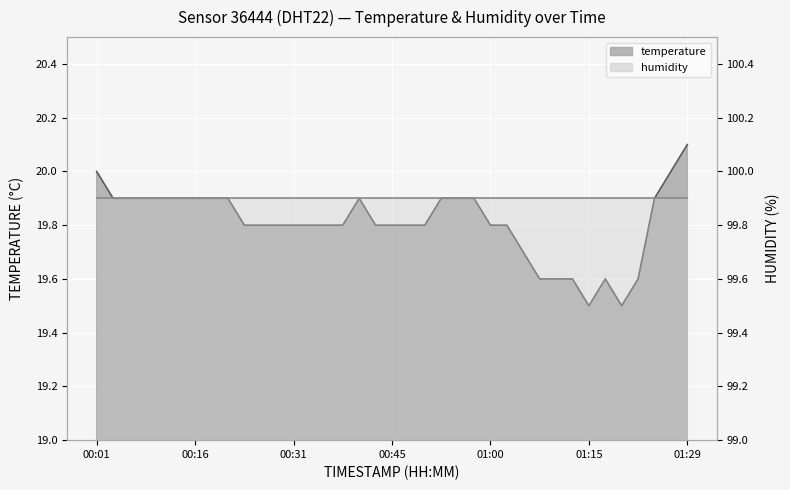

Rank the categories by value from highest to lowest.

01:29, 00:01, 01:27, 00:04, 00:06, 00:09, 00:11, 00:13, 00:16, 00:18, 00:21, 00:40, 00:53, 00:55, 00:57, 01:24, 00:23, 00:26, 00:28, 00:31, 00:33, 00:35, 00:38, 00:43, 00:45, 00:48, 00:50, 01:00, 01:02, 01:05, 01:07, 01:10, 01:12, 01:17, 01:22, 01:15, 01:19